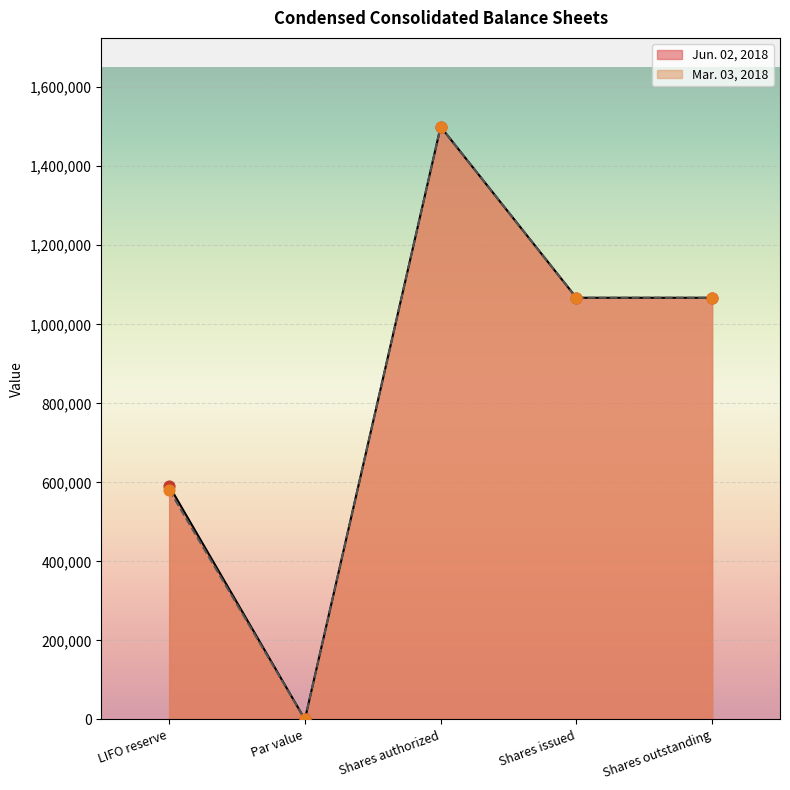

Which series has the widest spread of Y values?

Jun. 02, 2018